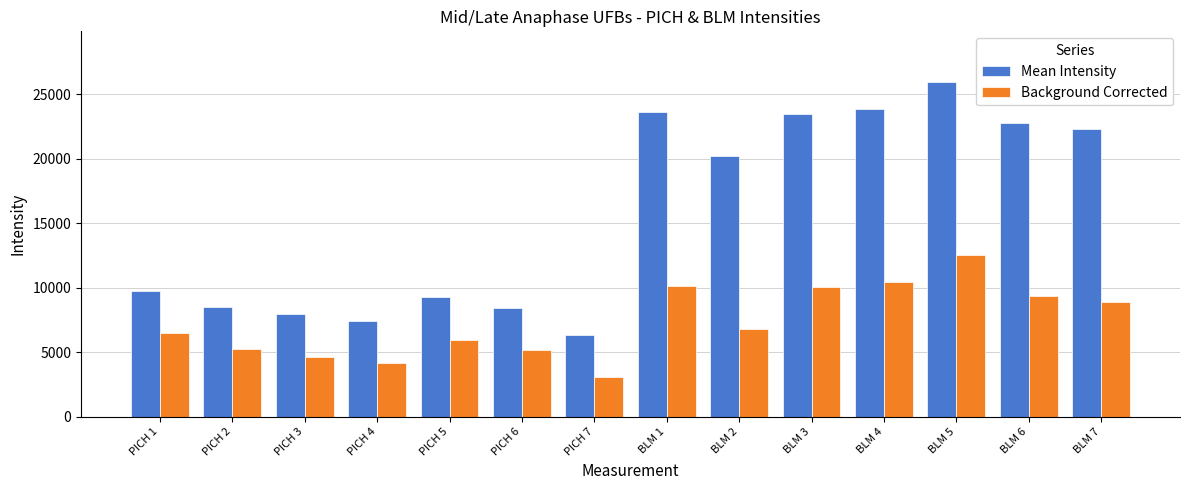

List the series in order of their peak value, lowest first.

Background Corrected, Mean Intensity